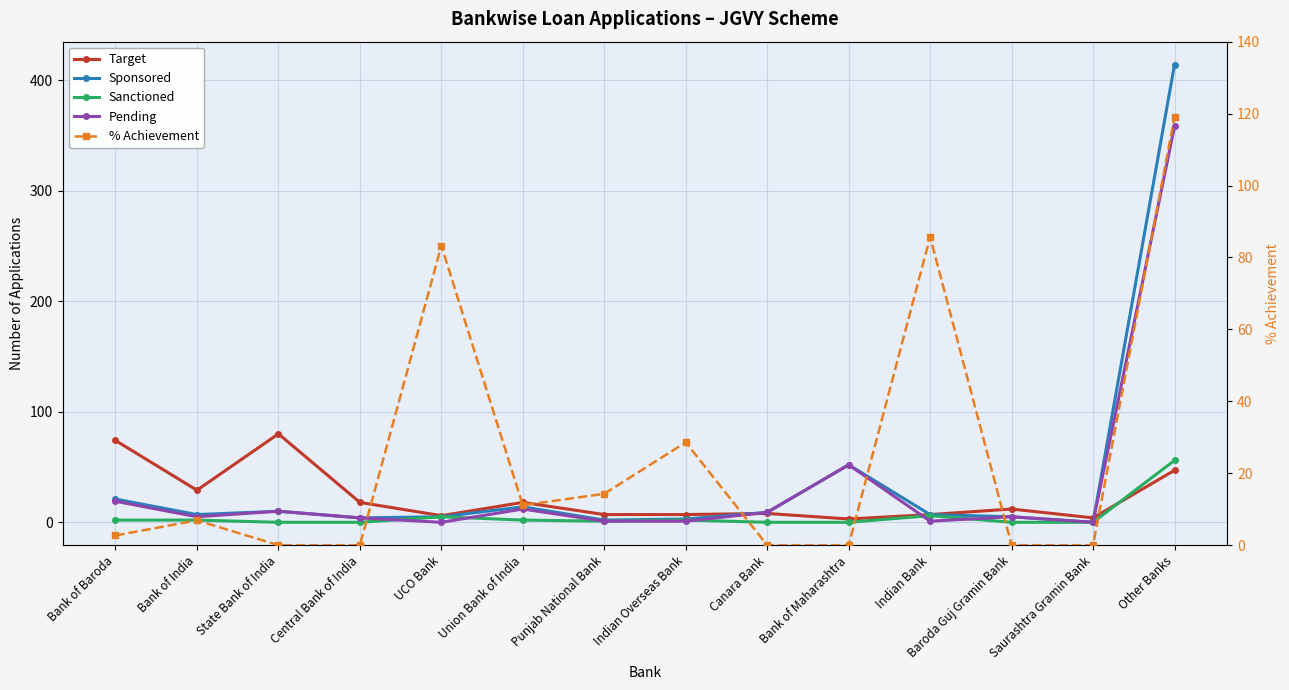

What are all the series names shown in the legend?

Target, Sponsored, Sanctioned, Pending, % Achievement